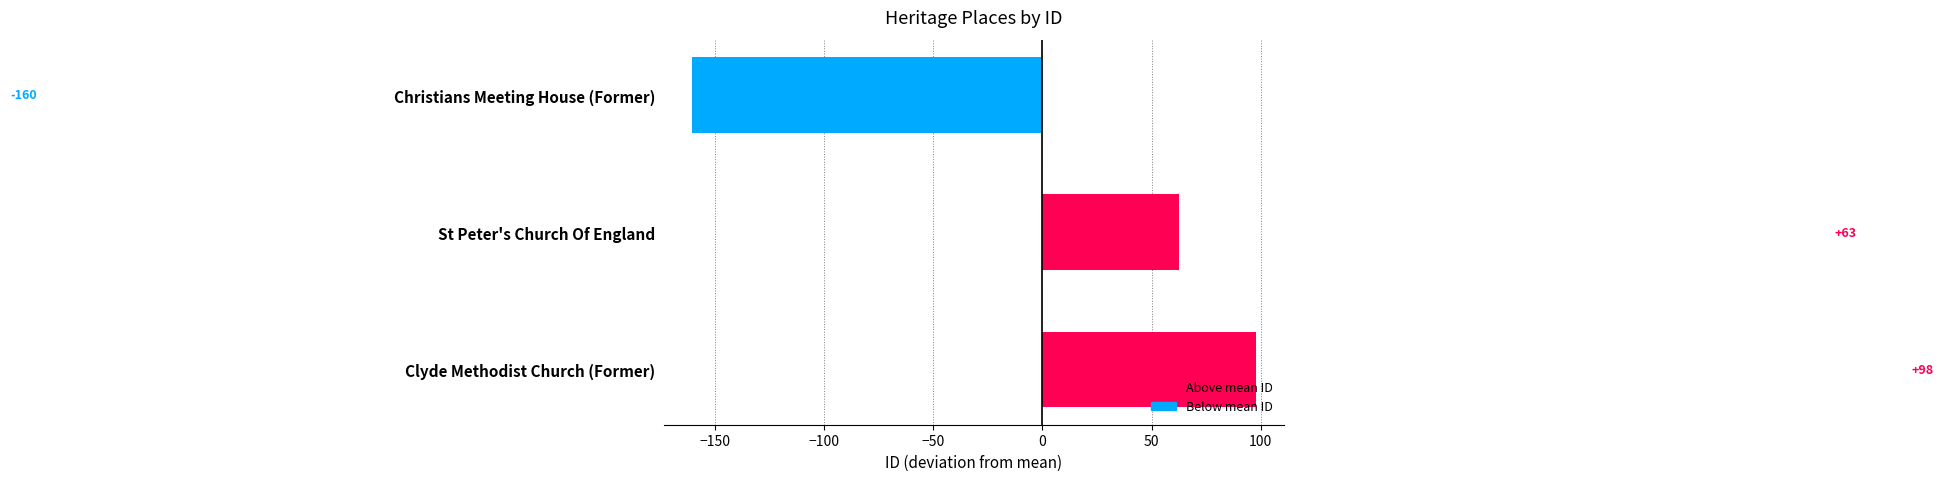

What is the approximate value at Christians Meeting House (Former)?

-160.3